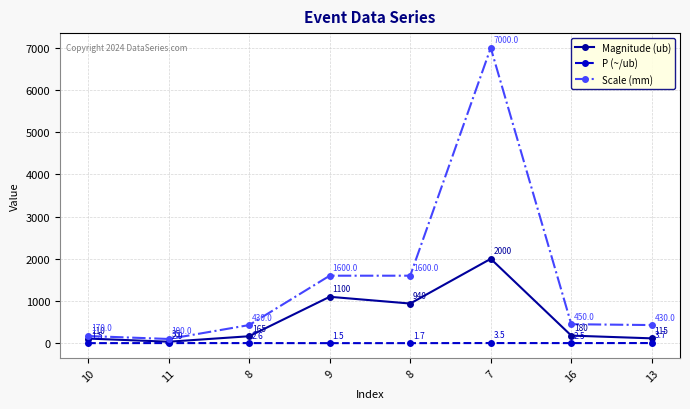

True or false: P (~/ub) and Scale (mm) intersect in this chart.

False